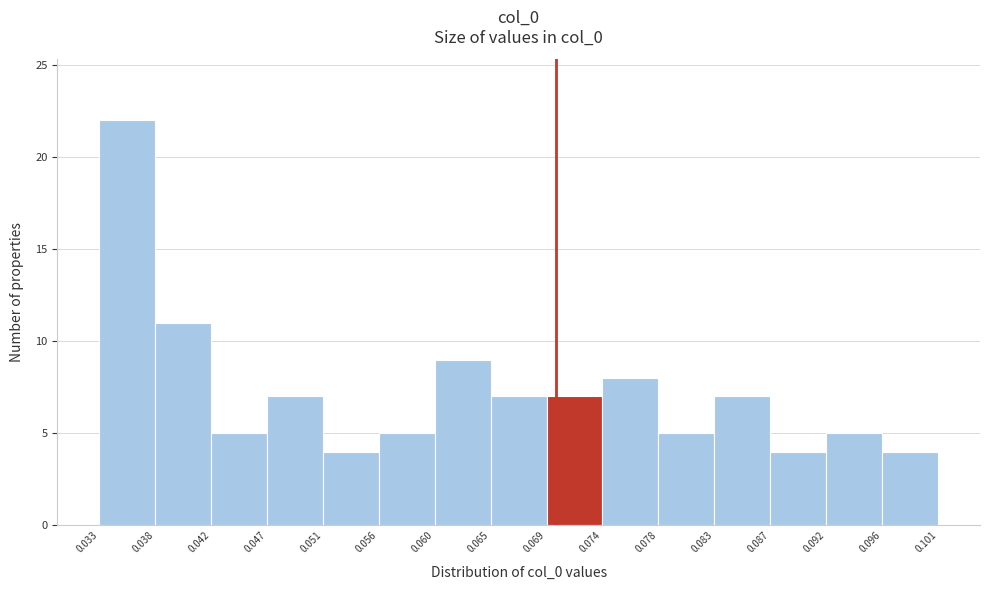

Reading left to right, list every bar in this chart as the range it spans on the x-axis followed by its height. The values are not printed on the chart, so give them approximately, as read against the axis.

0.033 to 0.038: 22
0.038 to 0.042: 11
0.042 to 0.047: 5
0.047 to 0.051: 7
0.051 to 0.056: 4
0.056 to 0.060: 5
0.060 to 0.065: 9
0.065 to 0.069: 7
0.069 to 0.074: 7
0.074 to 0.078: 8
0.078 to 0.083: 5
0.083 to 0.087: 7
0.087 to 0.092: 4
0.092 to 0.096: 5
0.096 to 0.101: 4